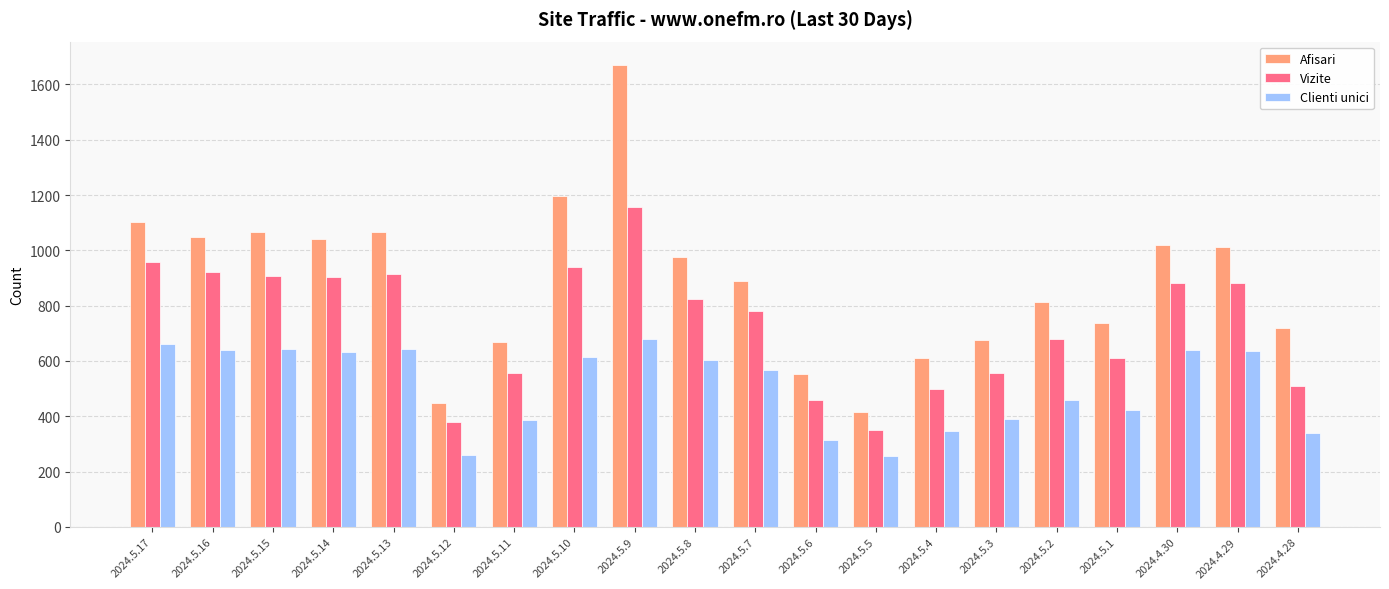

The value of Clienti unici at 2024.5.7 is 310. True or false?

False